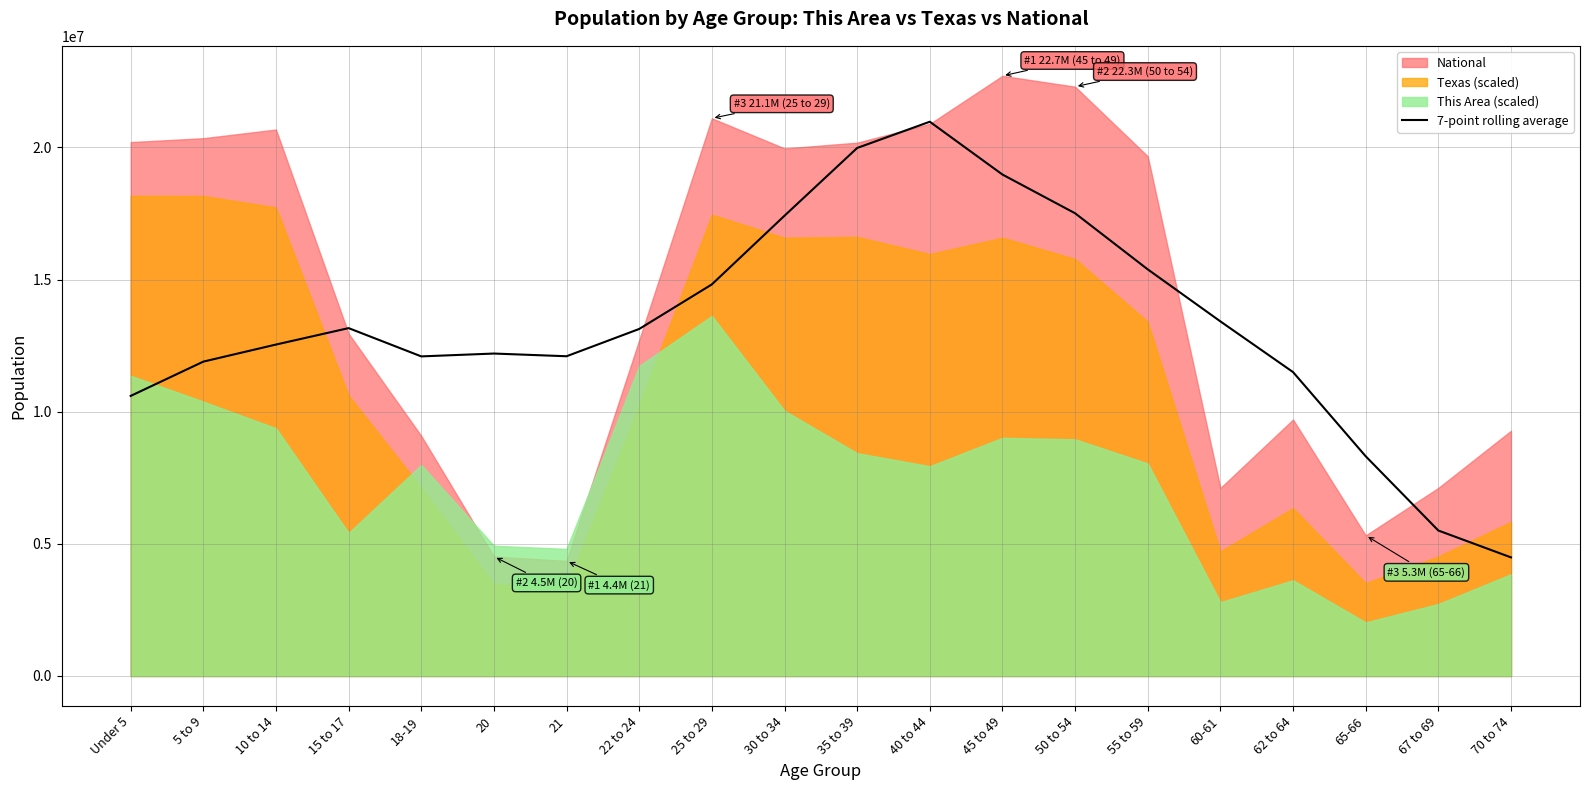

What is the sum of the values at 35 to 39 and 67 to 69?

25483599.9